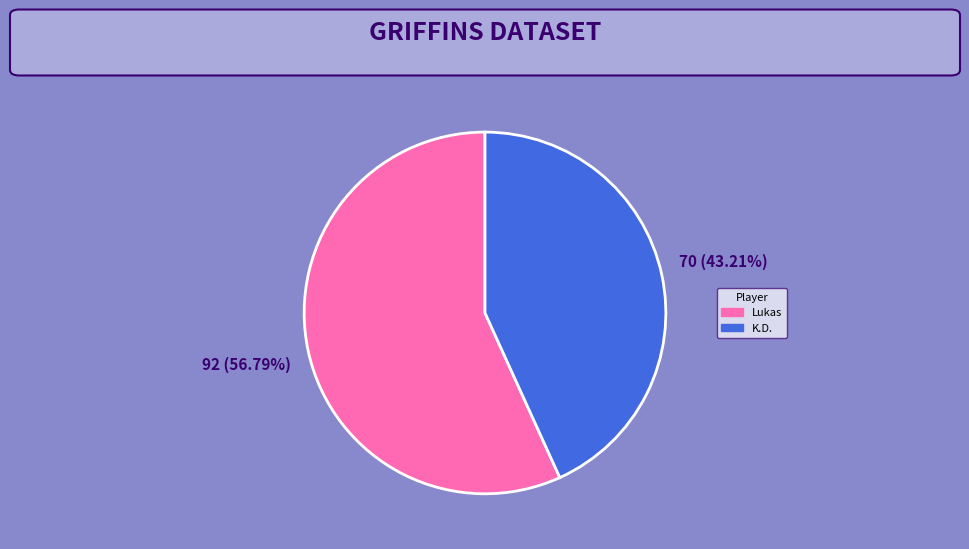

How many segments does this pie chart have?

2